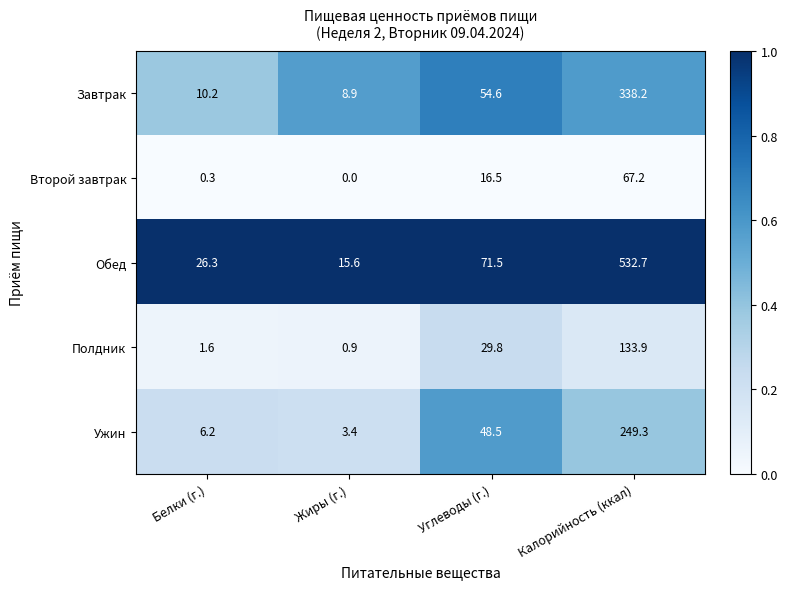

What is the total value across all series at Калорийность (ккал)?

1321.3